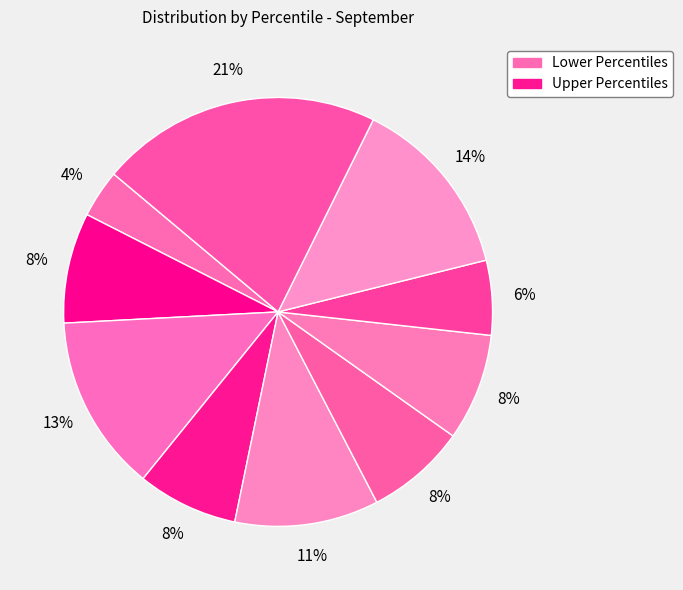

How many slices are in this pie chart?

10